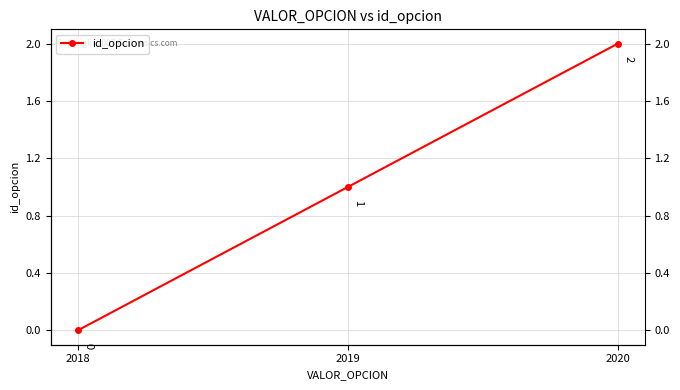

True or false: the data shows 2 at 2020.

True